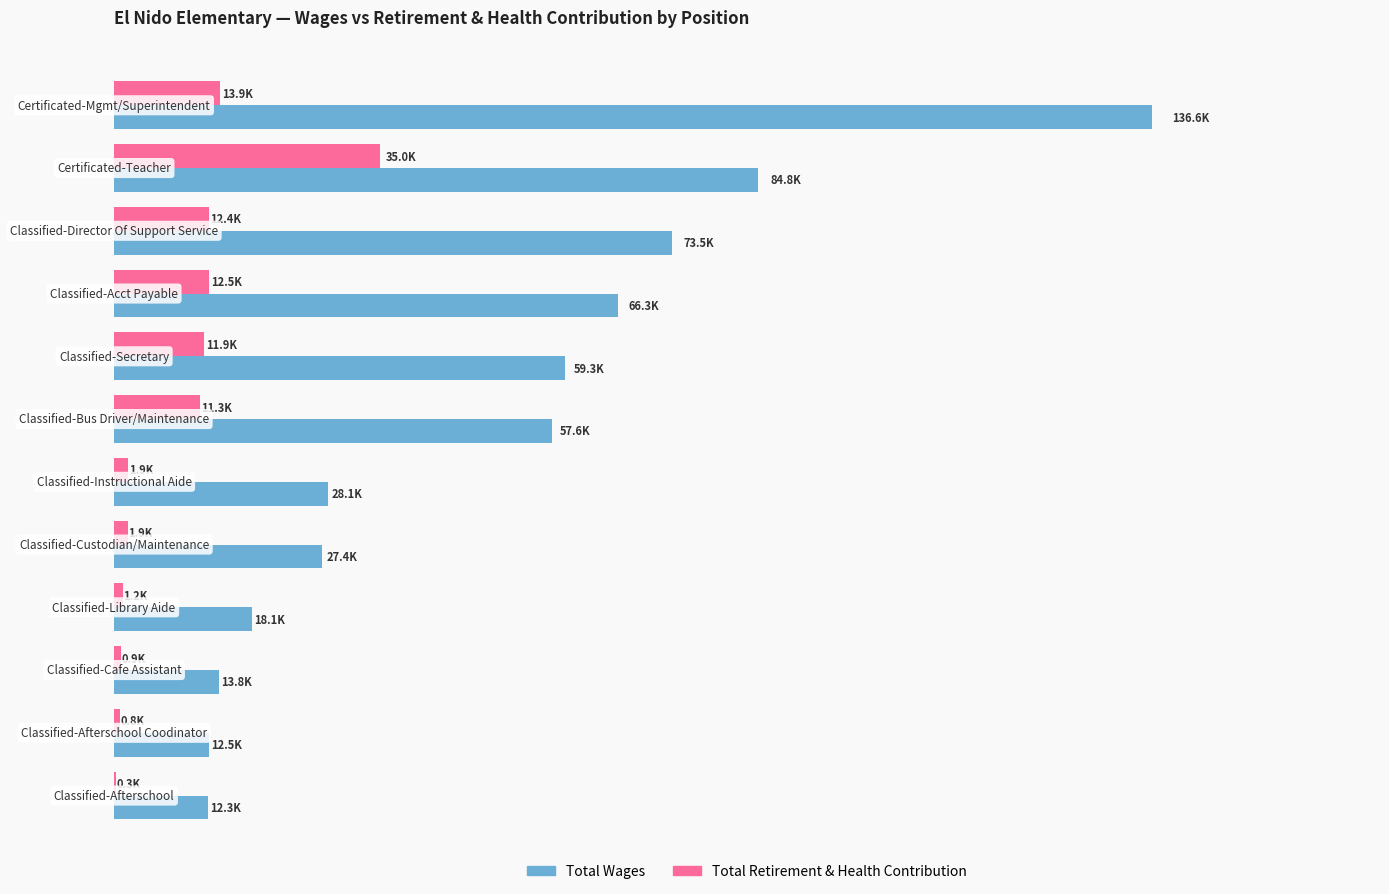

What are all the series names shown in the legend?

Total Wages, Total Retirement & Health Contribution